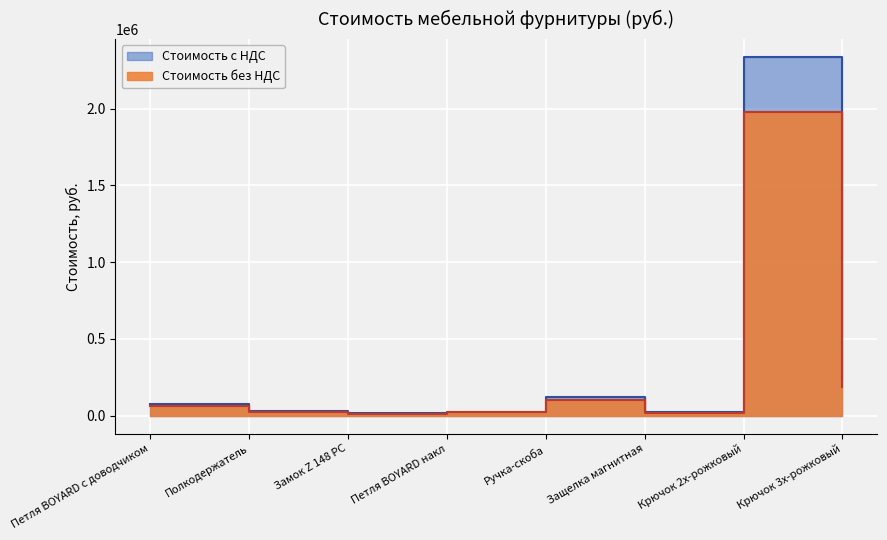

Is the value of Стоимость без НДС at Ручка-скоба greater than the value of Стоимость с НДС at Петля BOYARD с доводчиком?

Yes